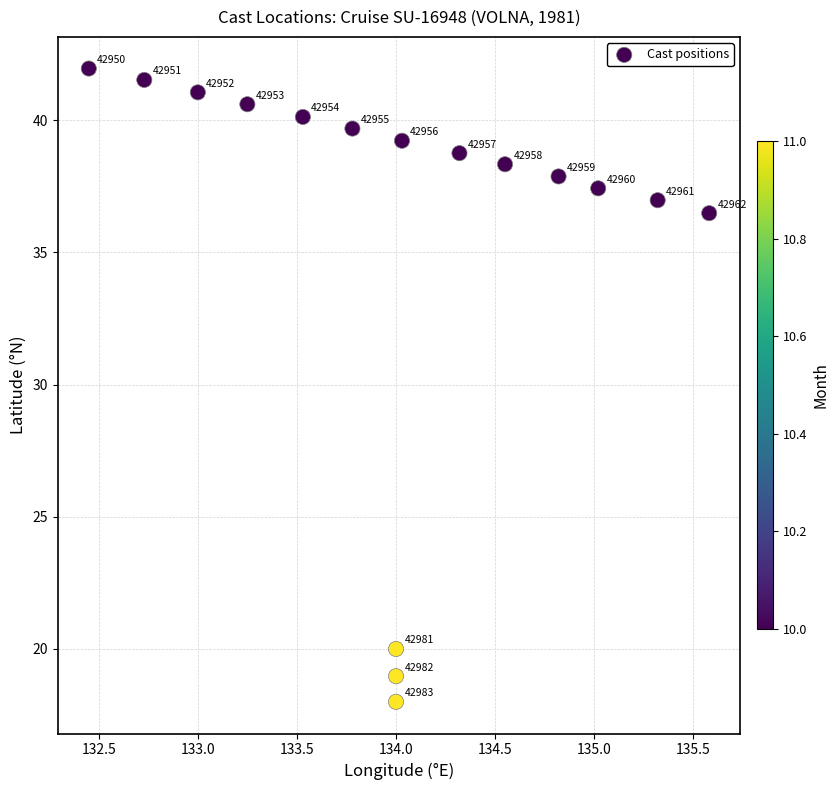

What Y value in the scatter plot is closest to 29?

36.5